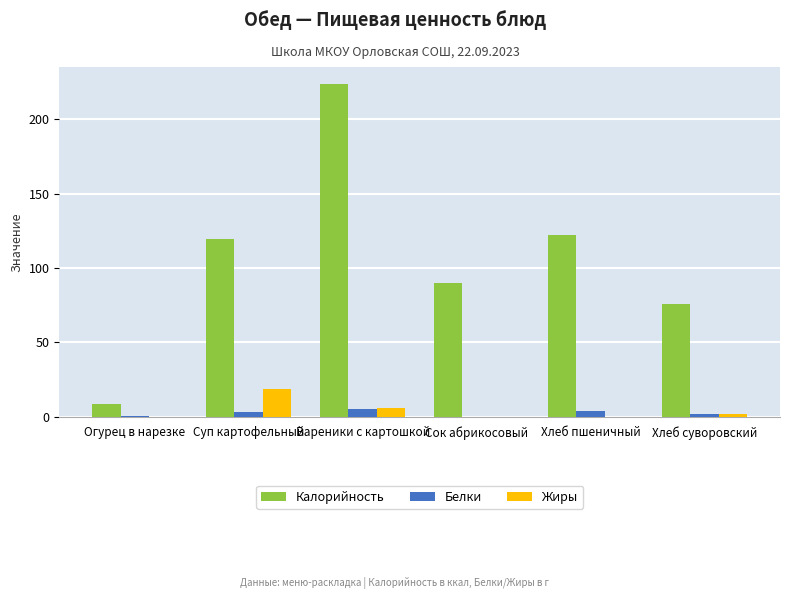

How many groups of bars are there?

6